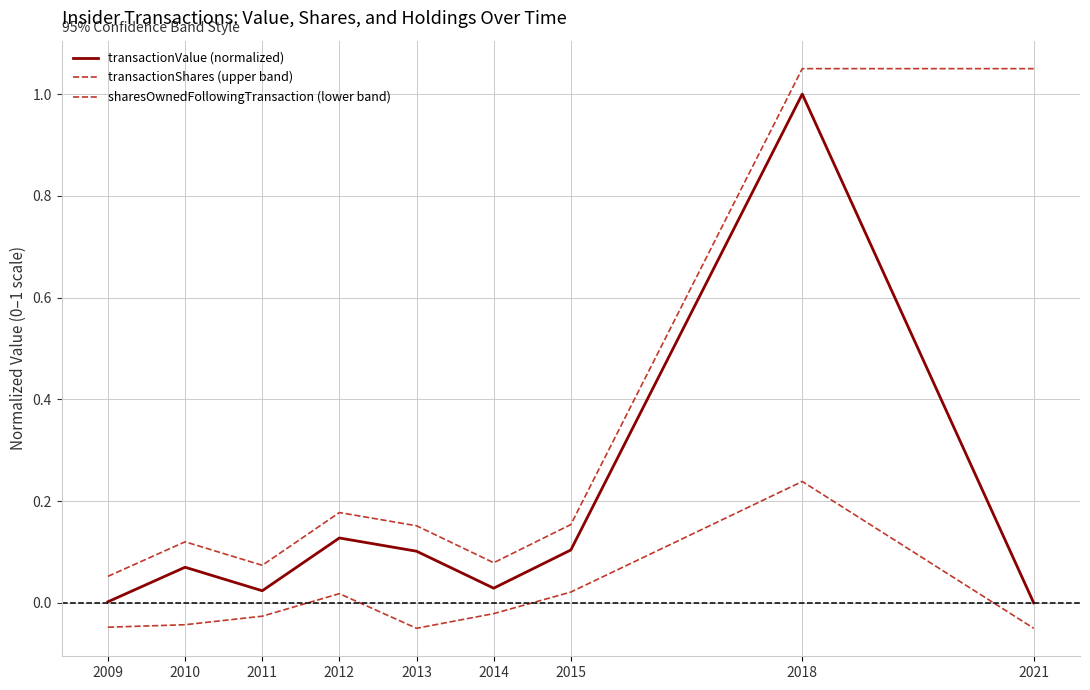

The sharesOwnedFollowingTransaction (lower band) series shows -0.1 at 2010. True or false?

False